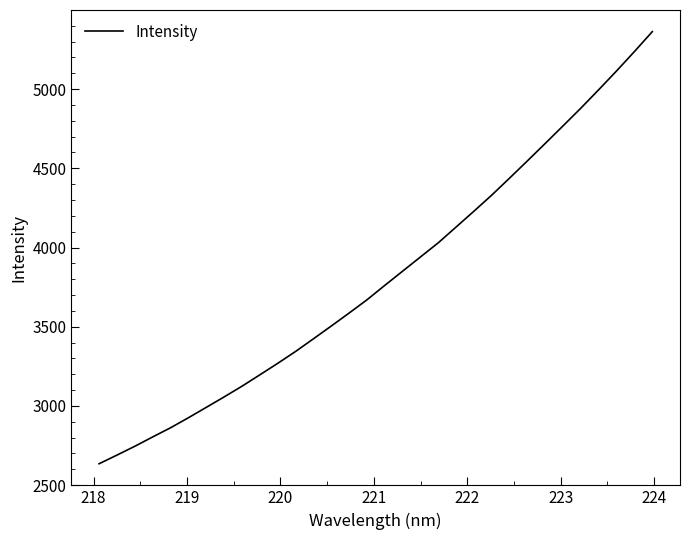

What is the minimum value shown in the chart?

2635.1